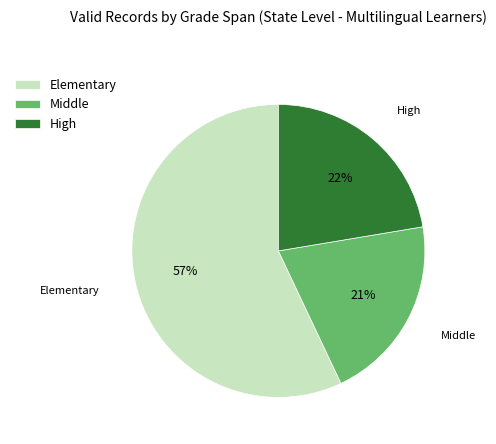

What percentage is the High slice, to the nearest percent?

22%